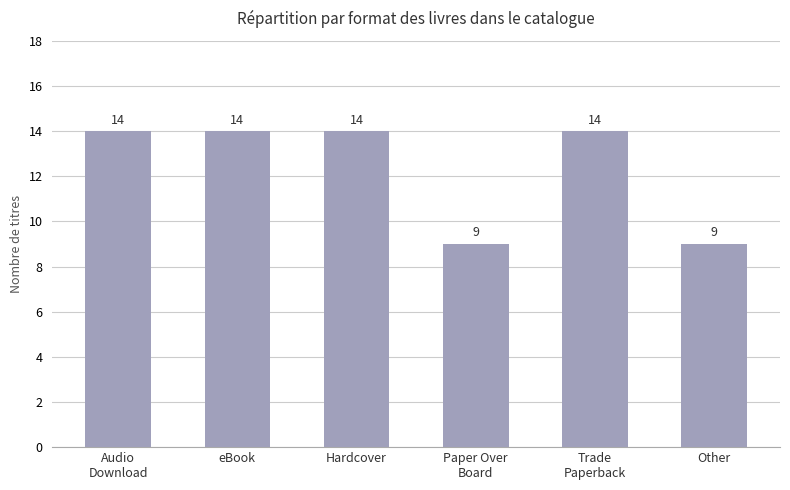

The chart shows a value of 14 at eBook. True or false?

True